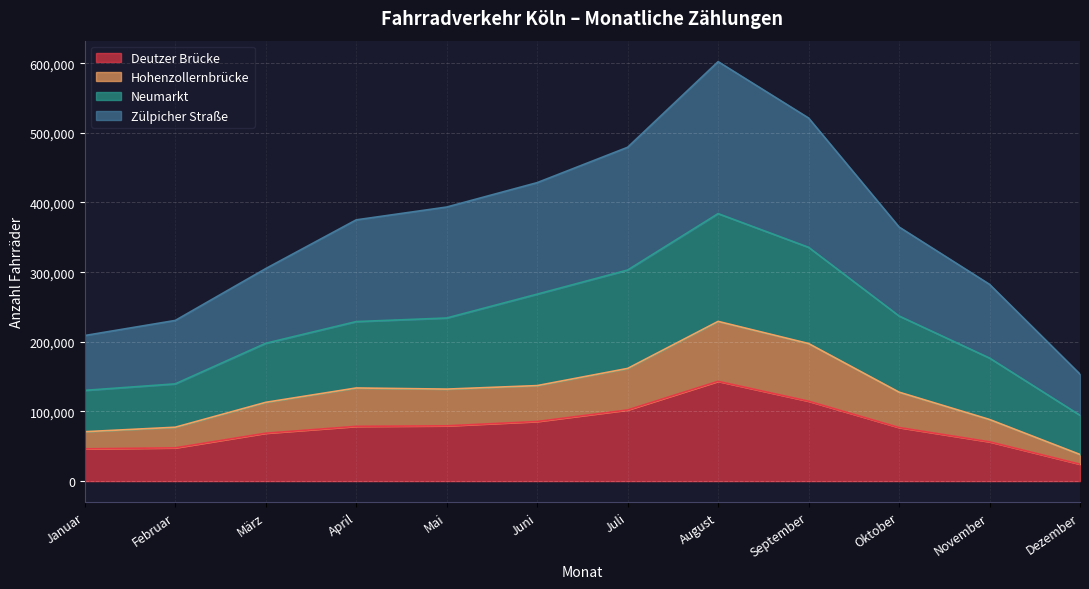

What is the total value across all series at November?

282452